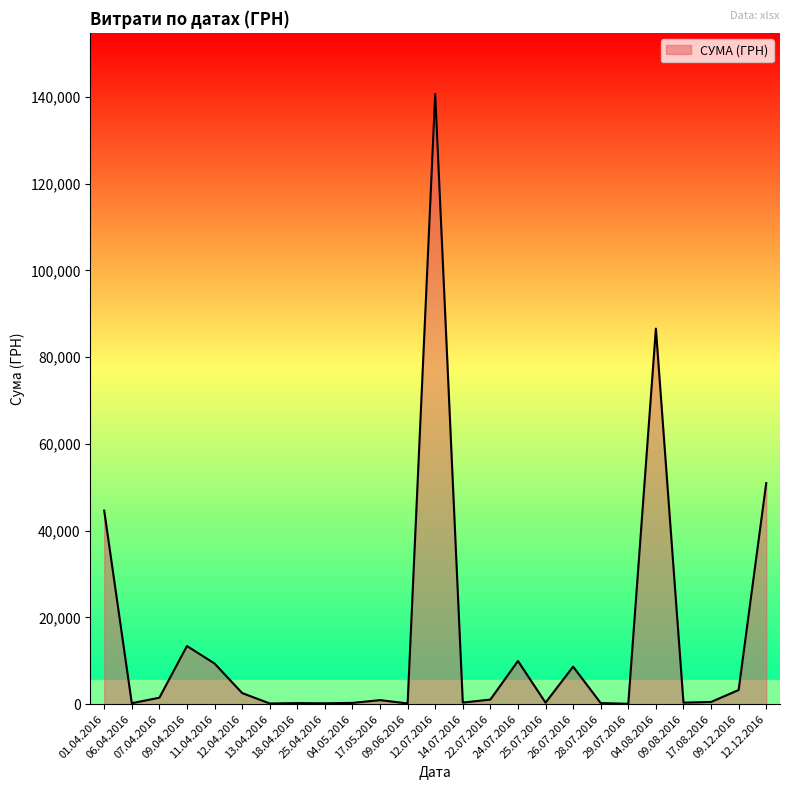

What is the ratio of the value at 01.04.2016 to the value at 18.04.2016?

176.4